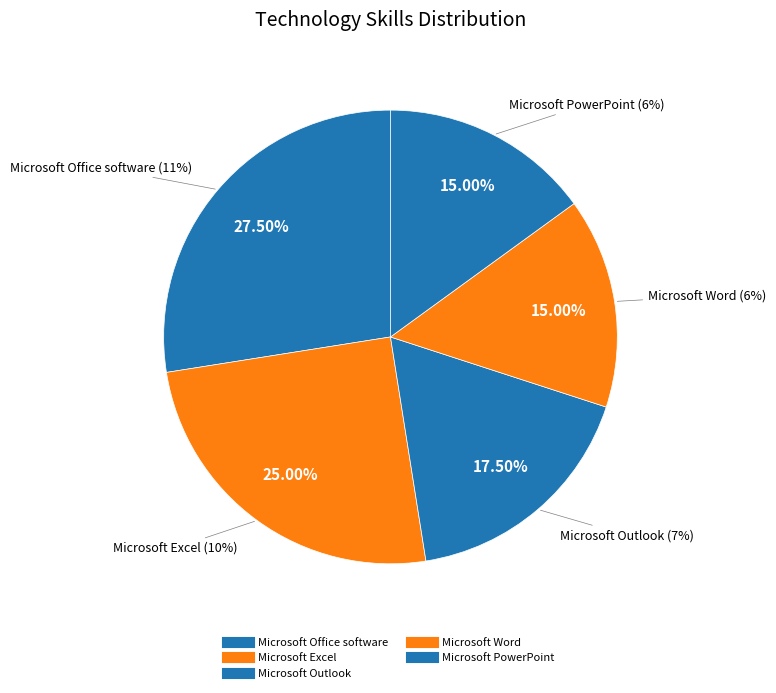

The Microsoft Word slice represents 15% of the pie. True or false?

True